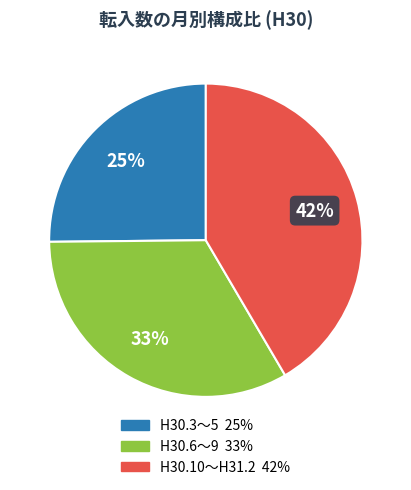

Is there a majority slice in this chart?

No